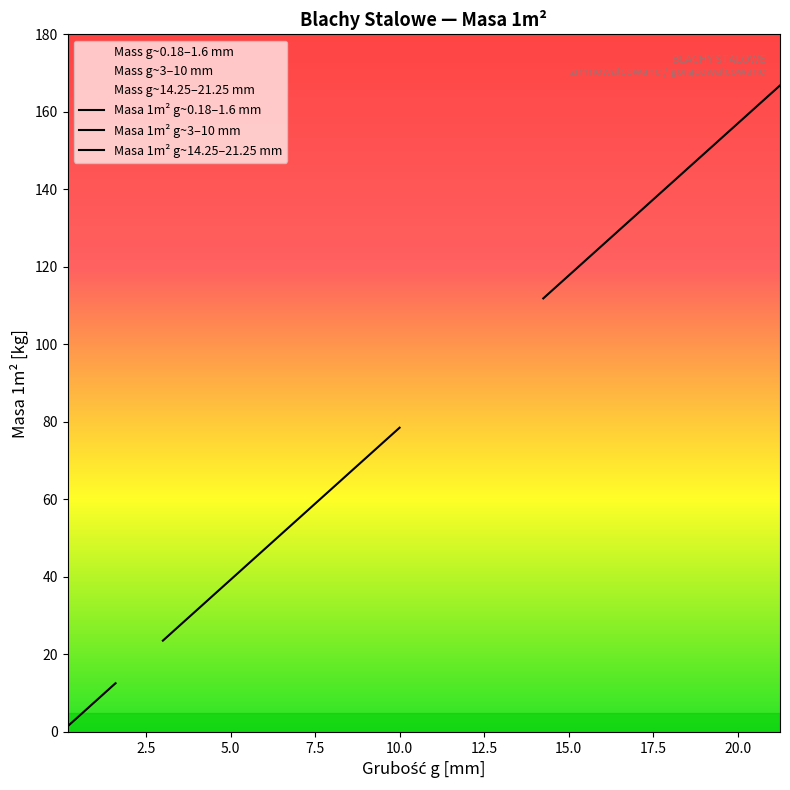

At which label does Mass 1m2 (kg) - Series A first exceed 70?

9.0